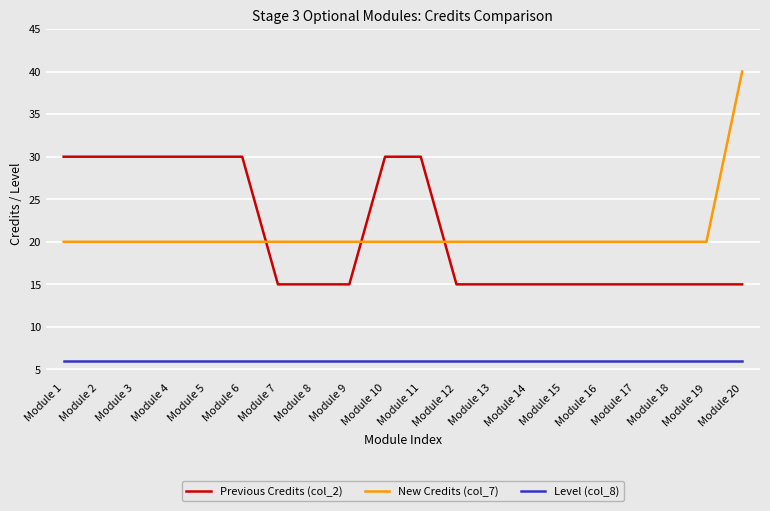

Count the Previous Credits (col_2) values in the range 15 to 30.

20